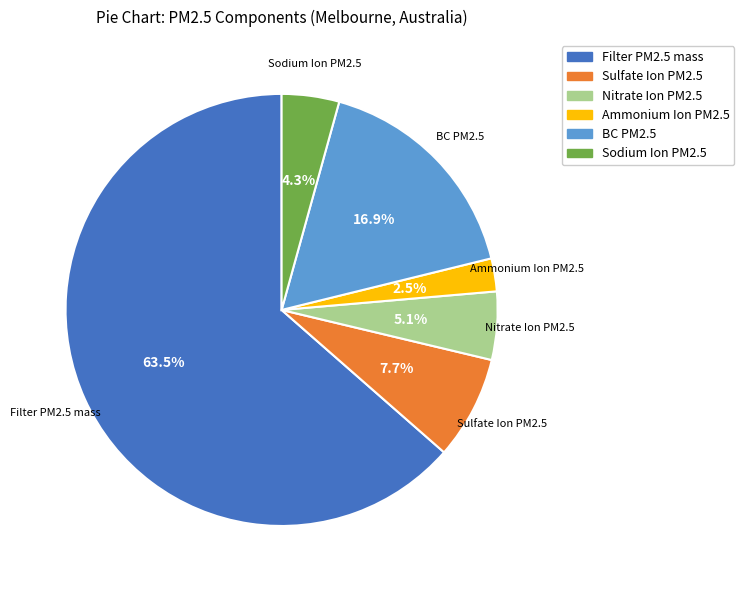

What percentage is the Nitrate Ion PM2.5 slice, to the nearest percent?

5%